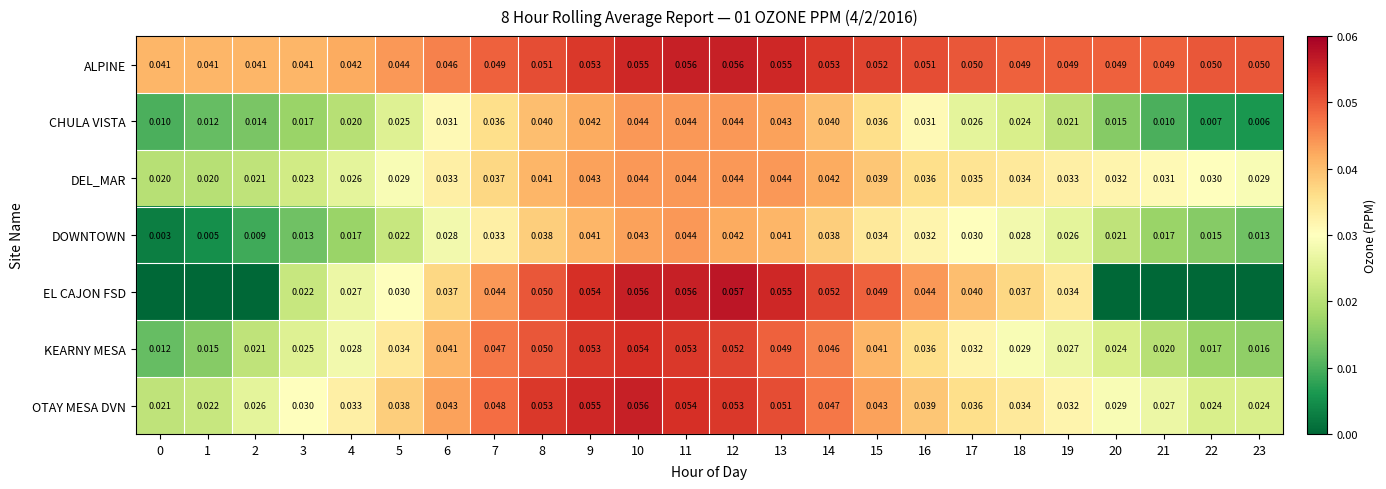

Which series changed the most between 12 and 17?

KEARNY MESA